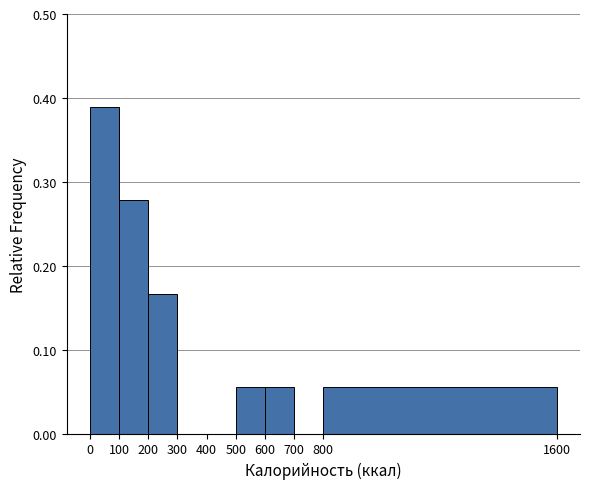

Reading left to right, list every bar in this chart as the range it spans on the x-axis followed by its height. The values are not printed on the chart, so give them approximately, as read against the axis.

0 to 100: 0.39
100 to 200: 0.28
200 to 300: 0.17
300 to 400: 0
400 to 500: 0
500 to 600: 0.06
600 to 700: 0.06
700 to 800: 0
800 to 1600: 0.06